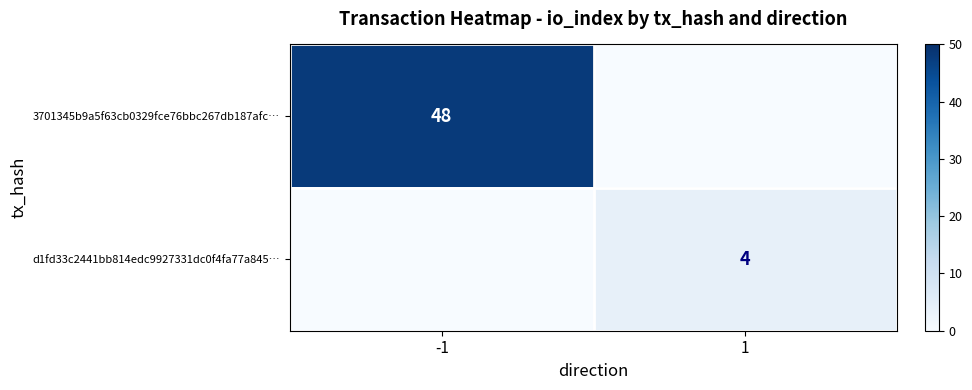

The value of d1fd33c2441bb814edc9927331dc0f4fa77a845… at 1 is 4. True or false?

True